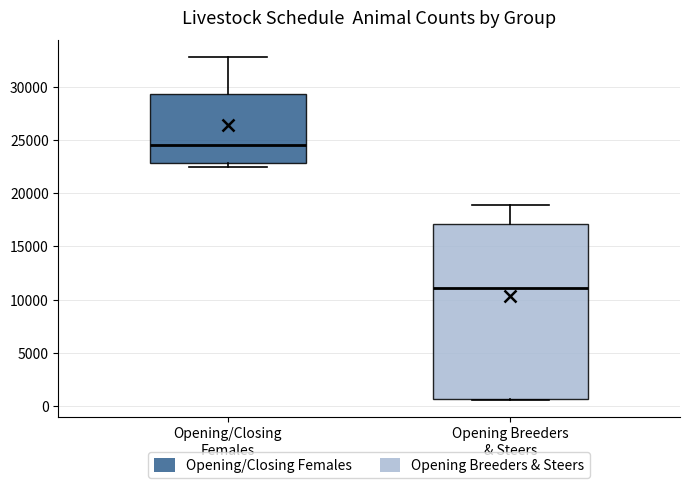

Which box has the lowest median line?

Opening Breeders & Steers